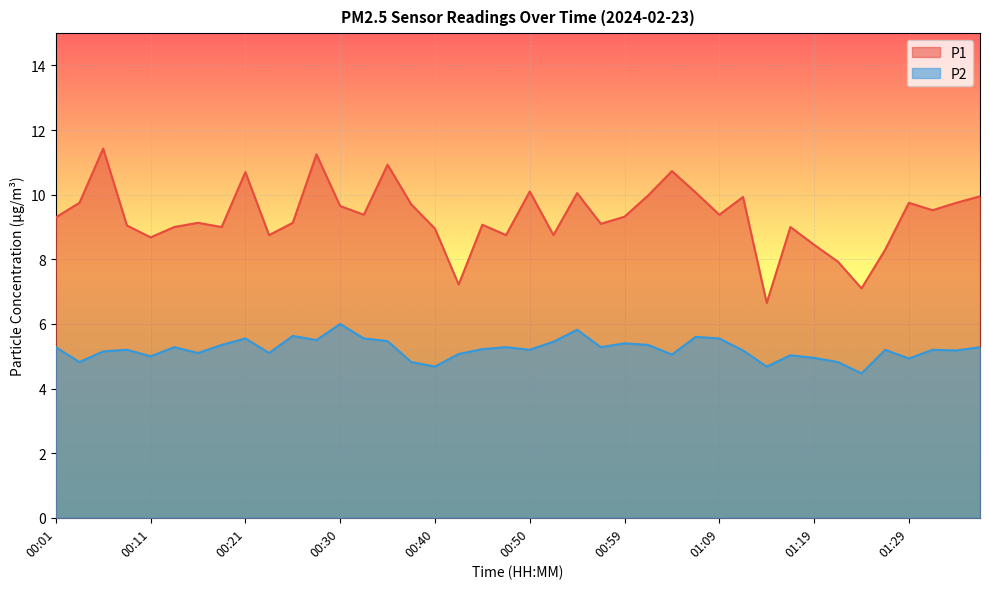

True or false: P1 and P2 intersect in this chart.

False